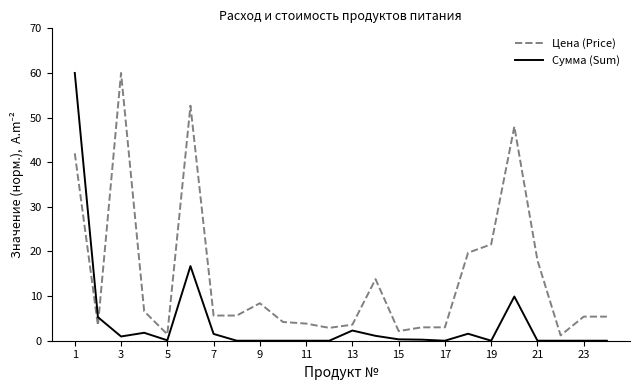

What is the difference between the maximum and minimum values in the Цена (Price) series?

58.8